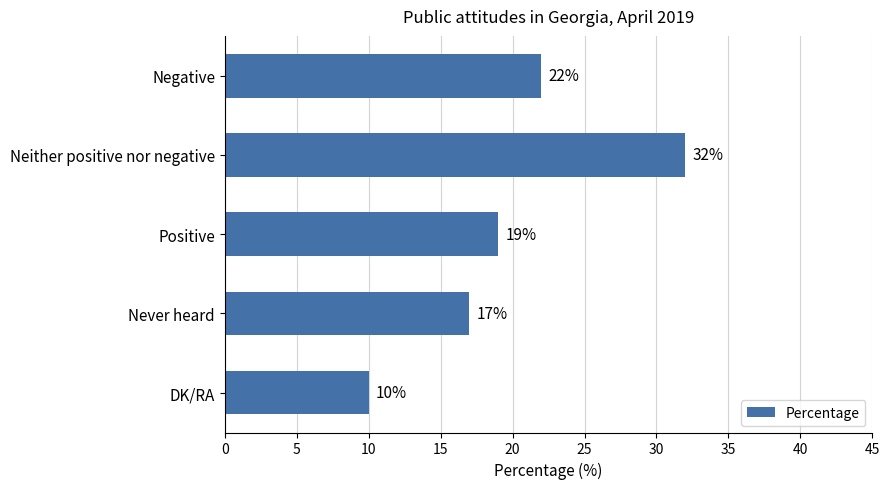

How many series are shown in this chart?

1